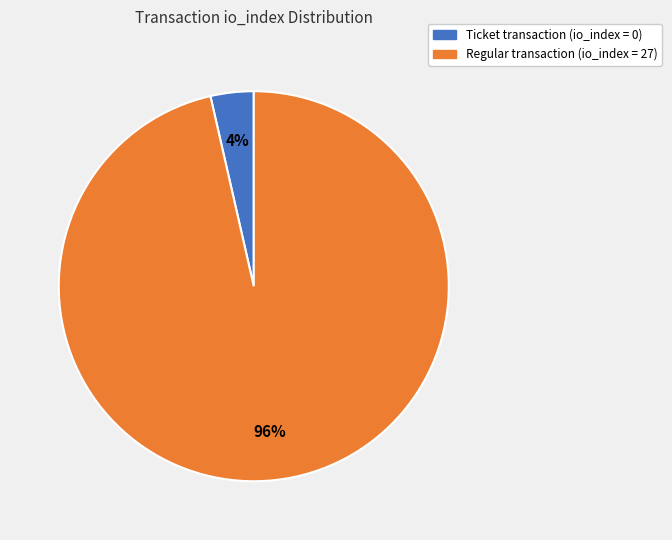

To the nearest percent, what is the average slice percentage?

50%